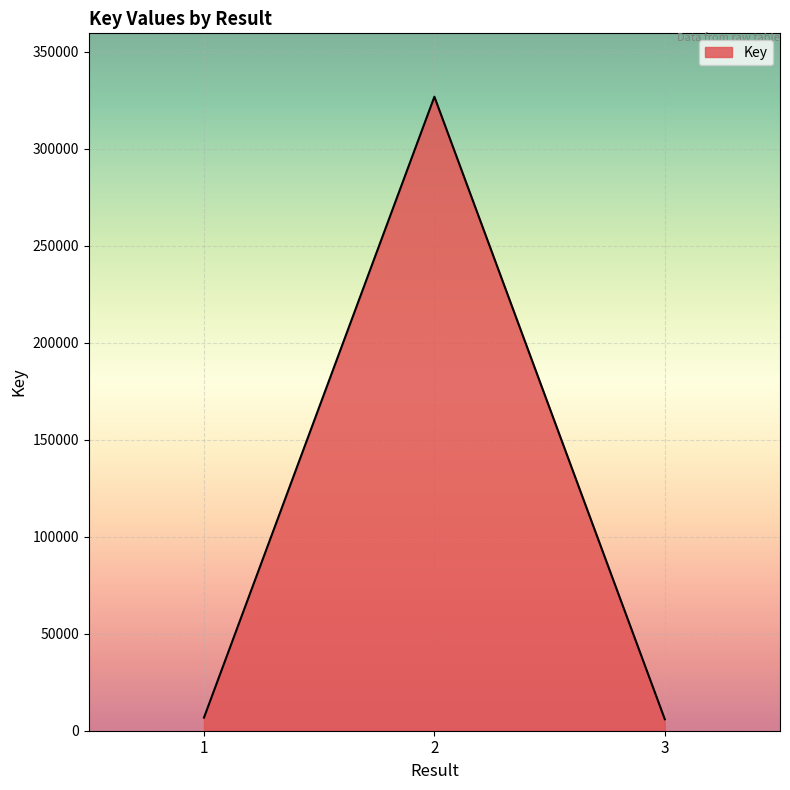

What is the greatest value displayed?

326736